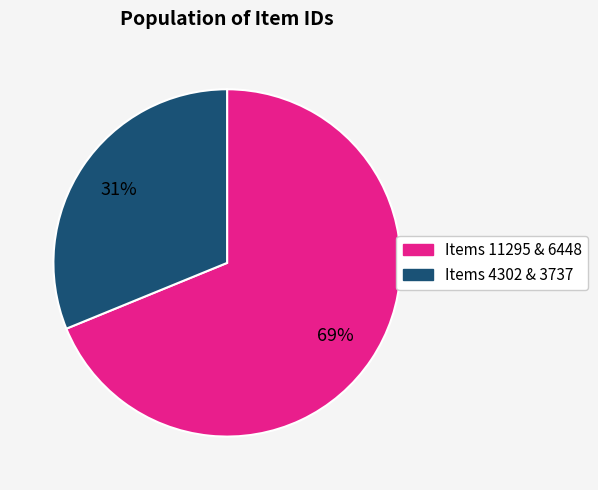

To the nearest percent, what is the average slice percentage?

50%